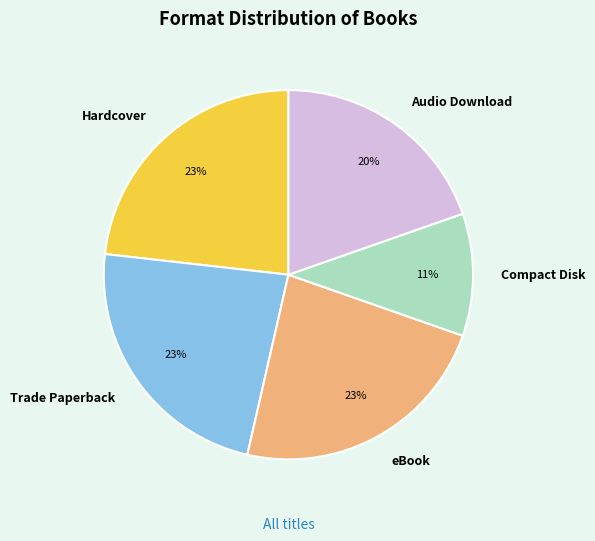

To the nearest percent, what percentage of the pie is Trade Paperback?

23%